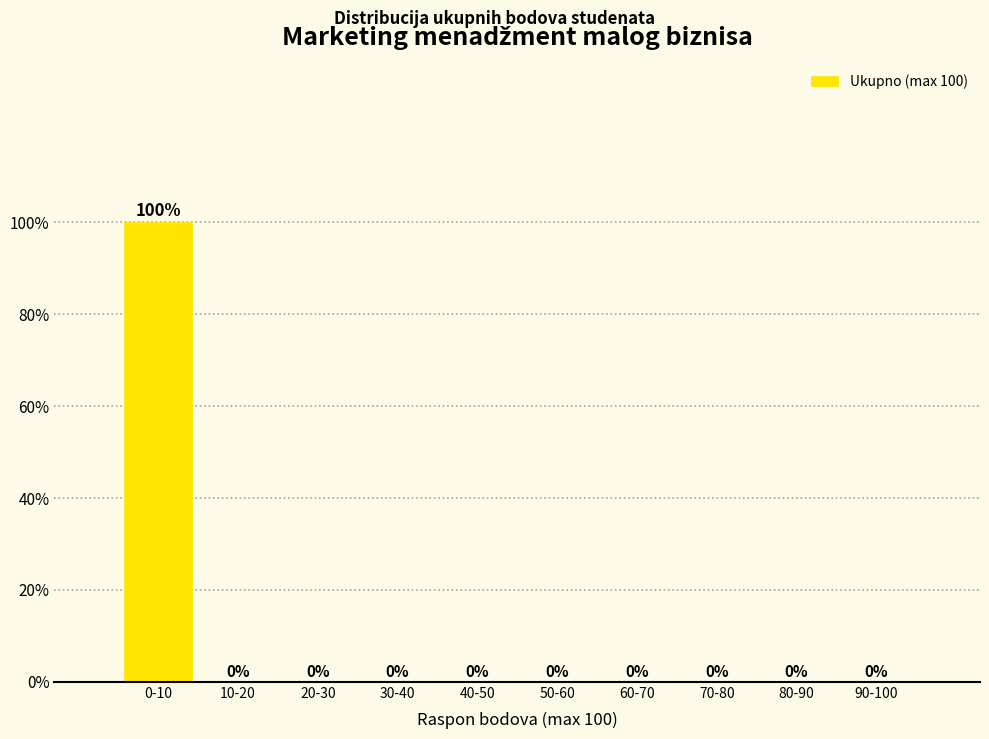

Reading left to right, transcribe all the data shown in this chart.

0-10=100	10-20=0	20-30=0	30-40=0	40-50=0	50-60=0	60-70=0	70-80=0	80-90=0	90-100=0